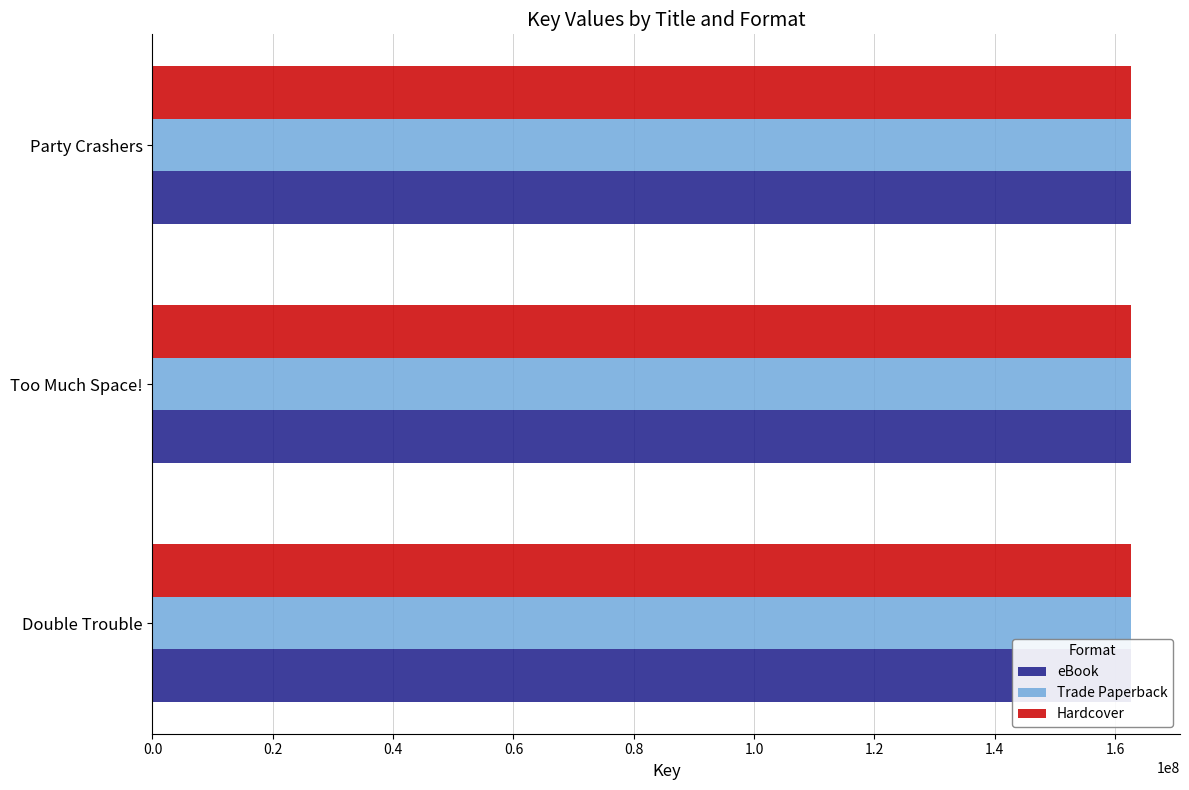

How many values in the Trade Paperback series exceed 162656933?

1